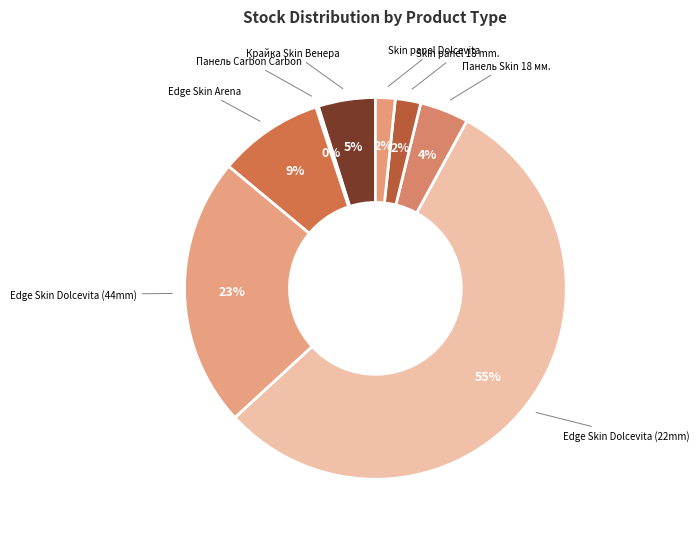

Which category accounts for the majority?

Edge Skin Dolcevita (22mm)